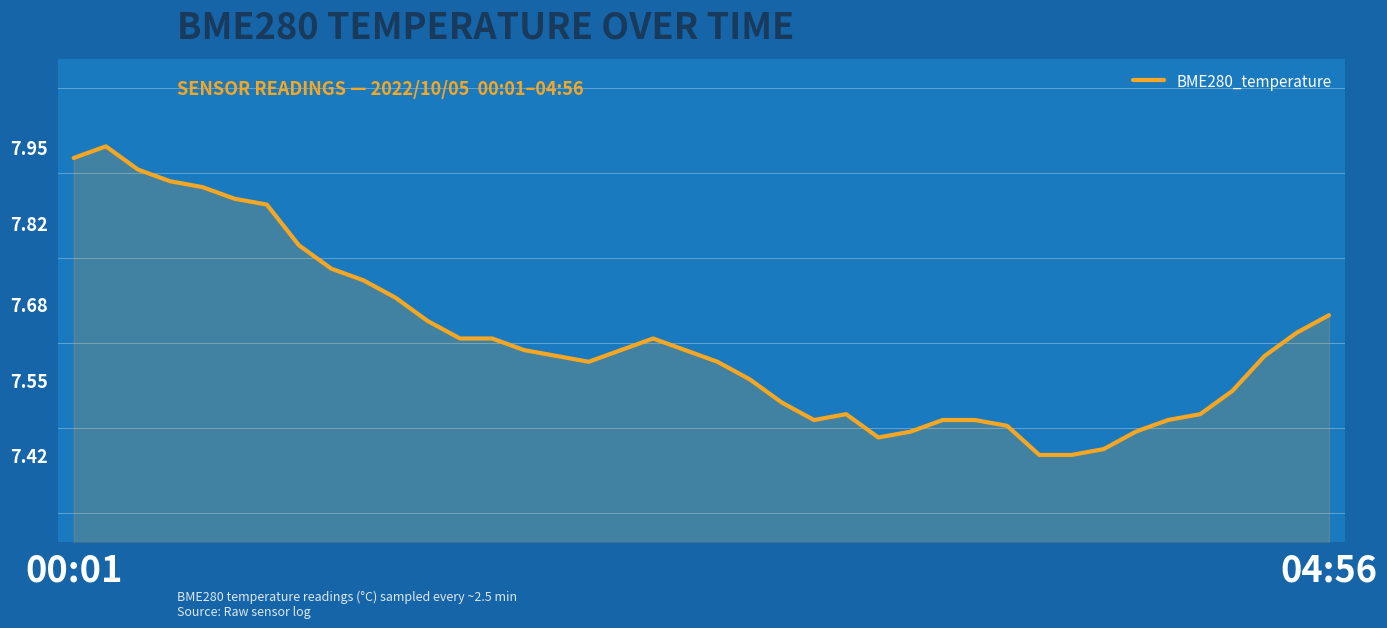

What is the difference between the maximum and minimum values?

0.5